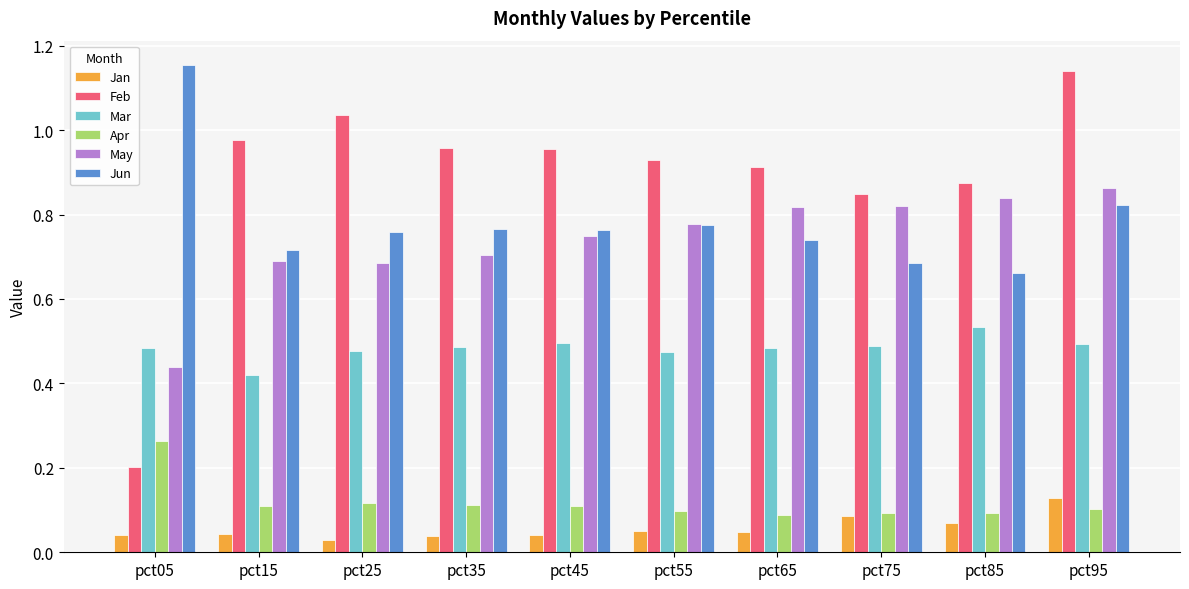

How many series are shown in this chart?

6